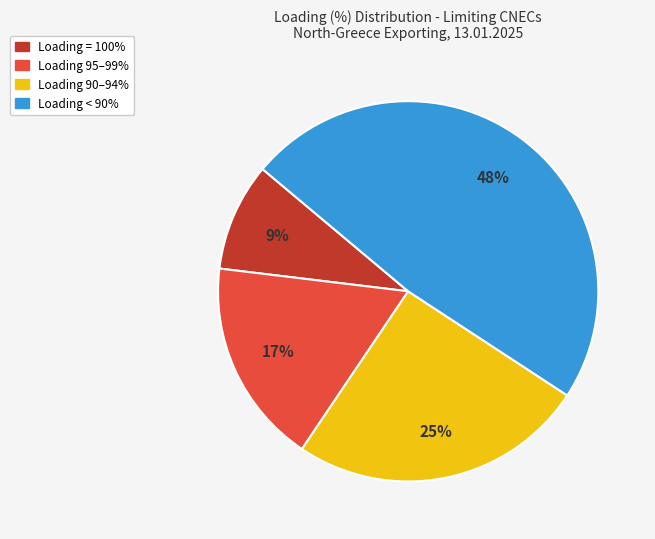

To the nearest percent, what is the difference between the largest and smallest slice percentages?

39%